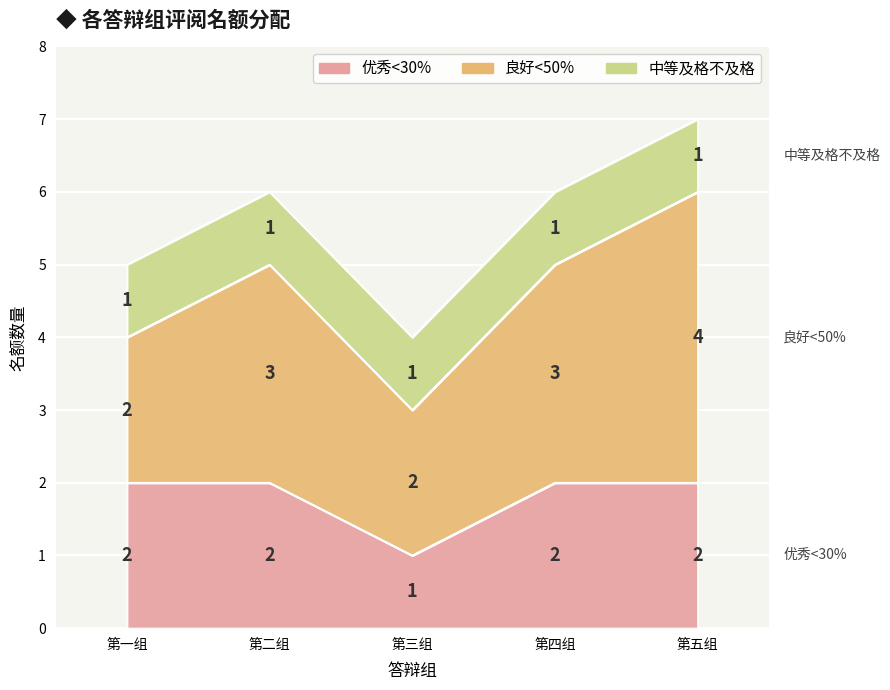

Rank the series by their maximum value, from lowest to highest.

中等及格不及格, 优秀<30%, 良好<50%